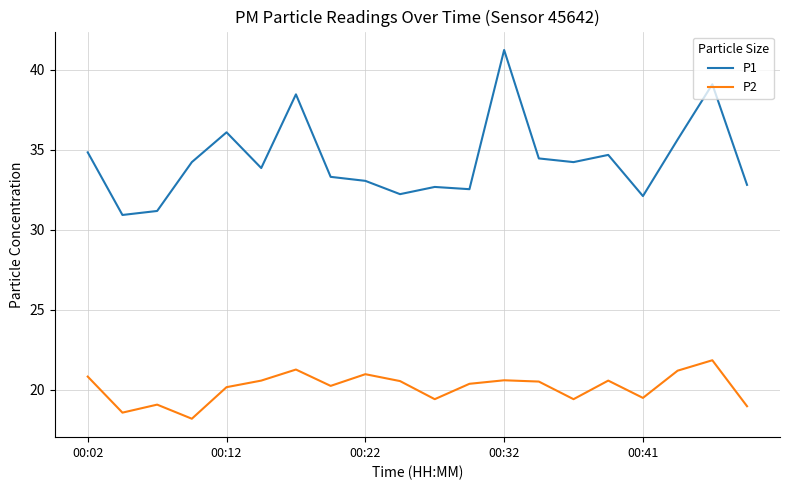

Rank the series by their maximum value, from lowest to highest.

P2, P1